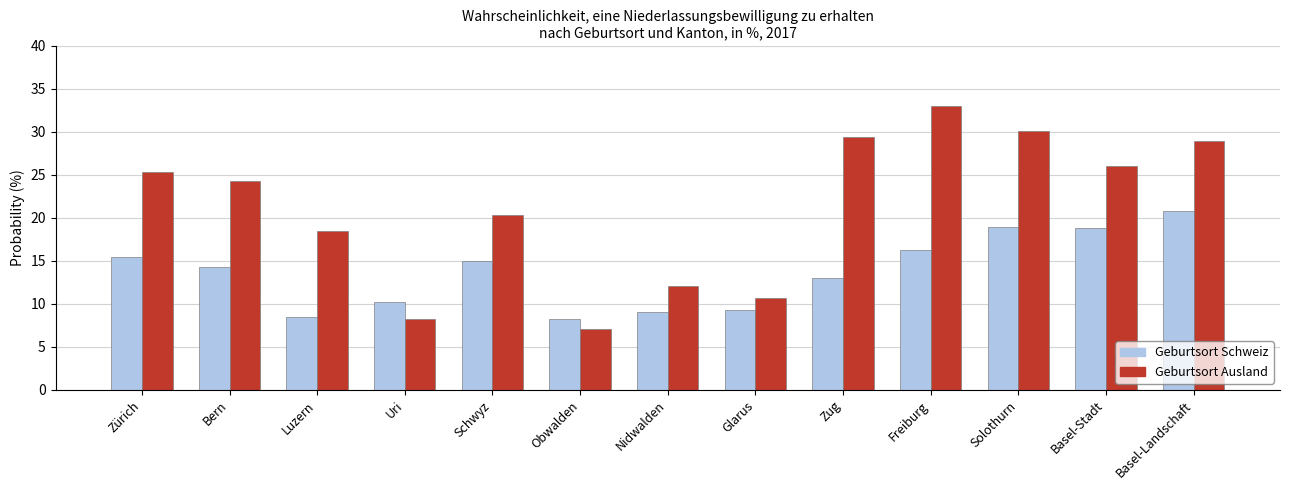

What is the sum of the Geburtsort Ausland values at Schwyz and Basel-Landschaft?

49.2